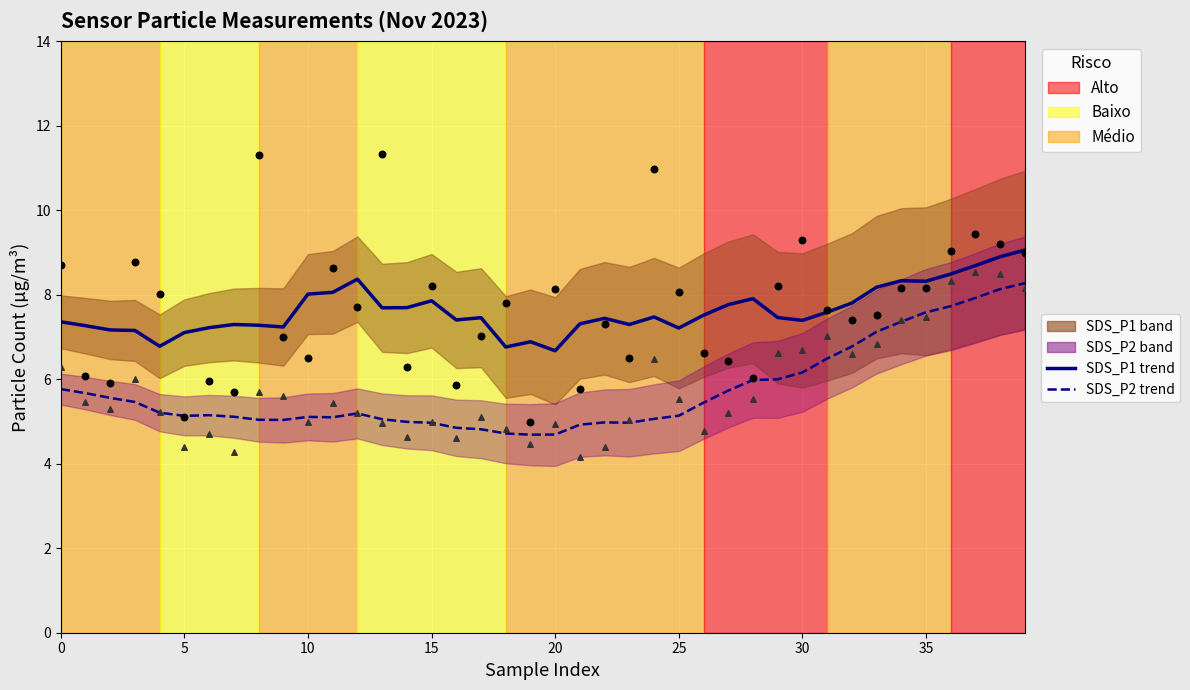

Which series reaches the maximum Y coordinate?

SDS_P1